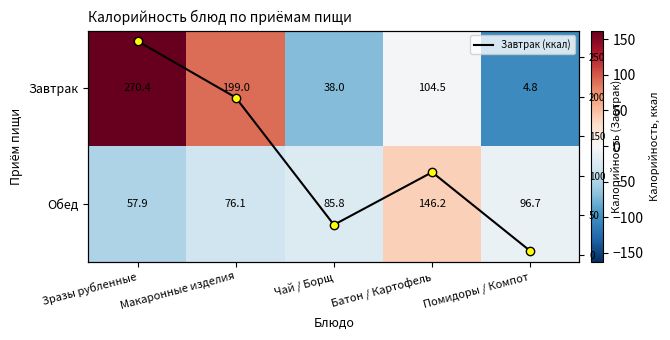

What value does the Завтрак (ккал) series have at Зразы рубленные?

270.4